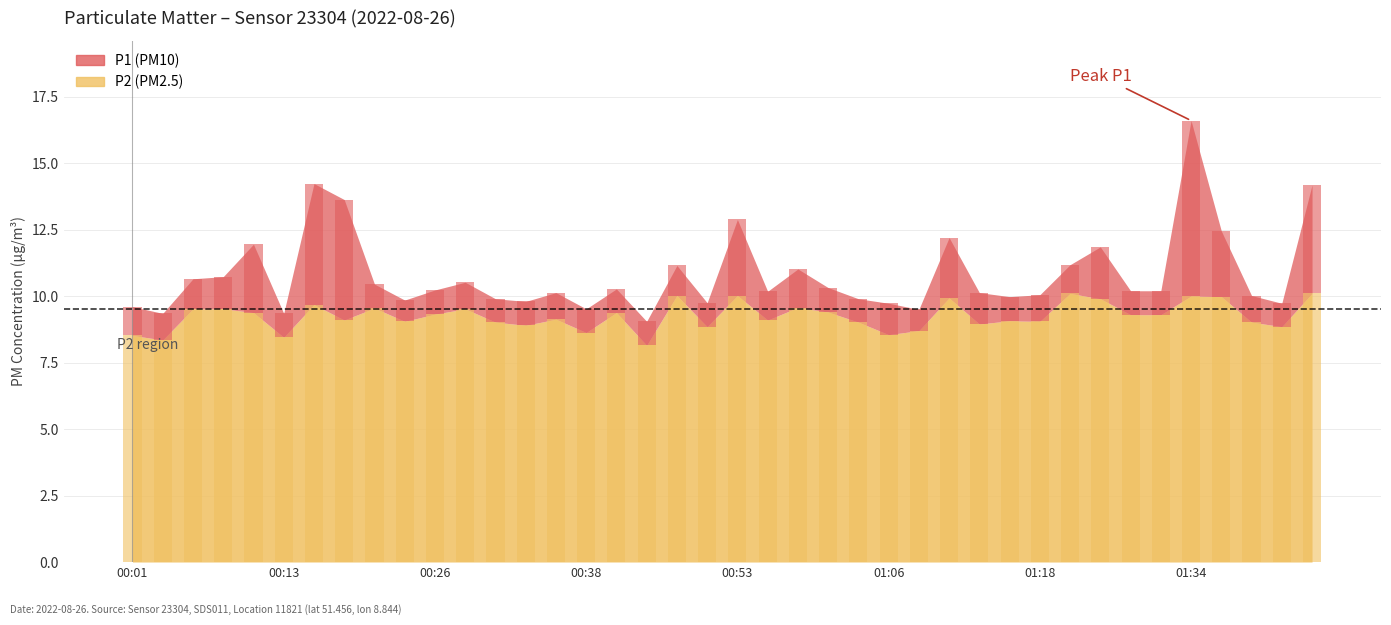

Which series has the widest spread of values?

P1